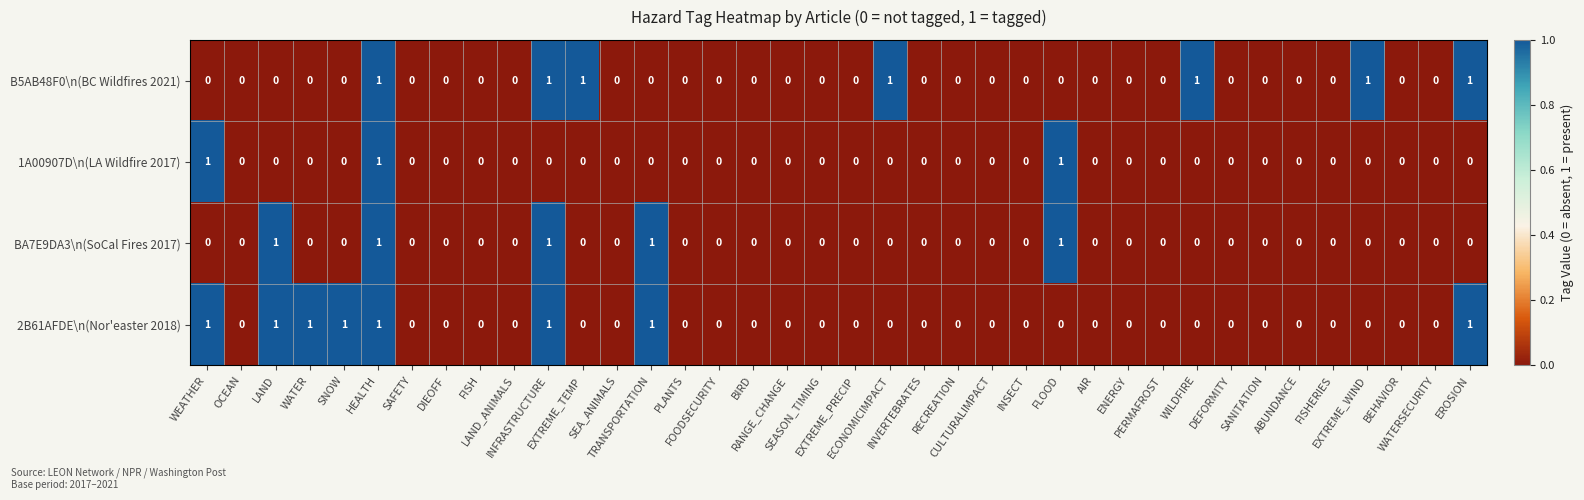

How many series are shown in this chart?

4